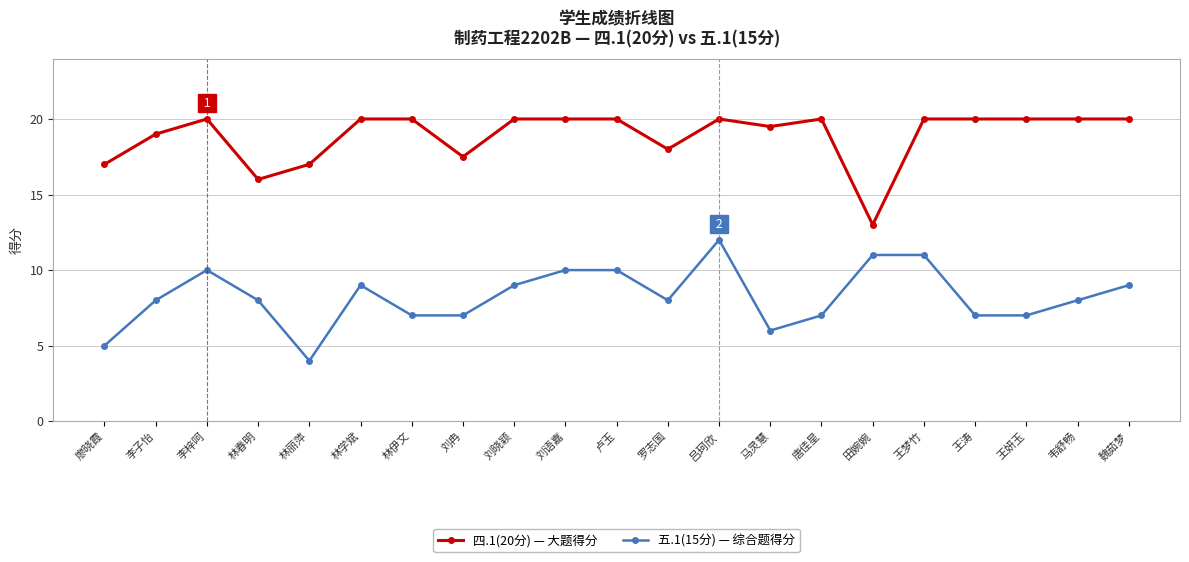

Rank the series by their maximum value, from highest to lowest.

四.1(20分) — 大题得分, 五.1(15分) — 综合题得分